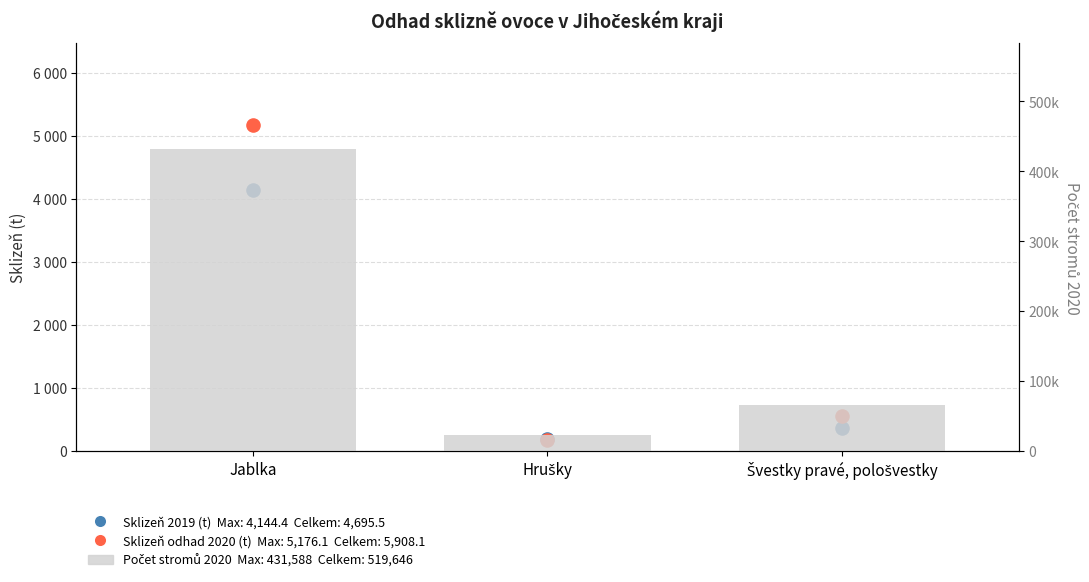

What are all the series names shown in the legend?

Sklizeň 2019 (t), Sklizeň odhad 2020 (t), Počet stromů 2020